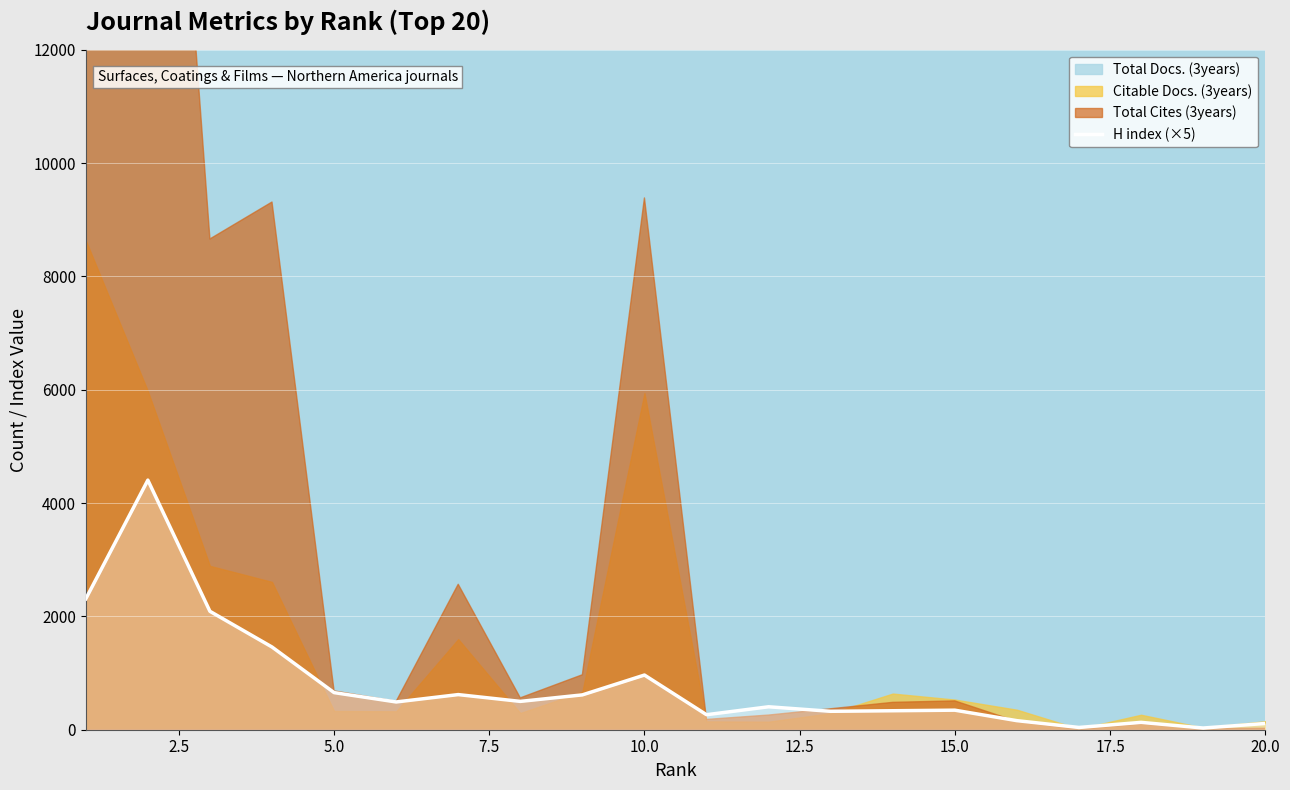

What is the value of the 17th point from the left?

40